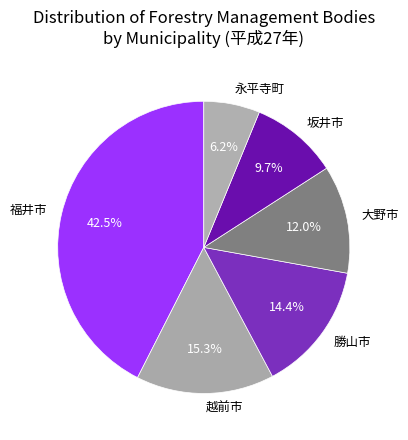

How many slices are in this pie chart?

6